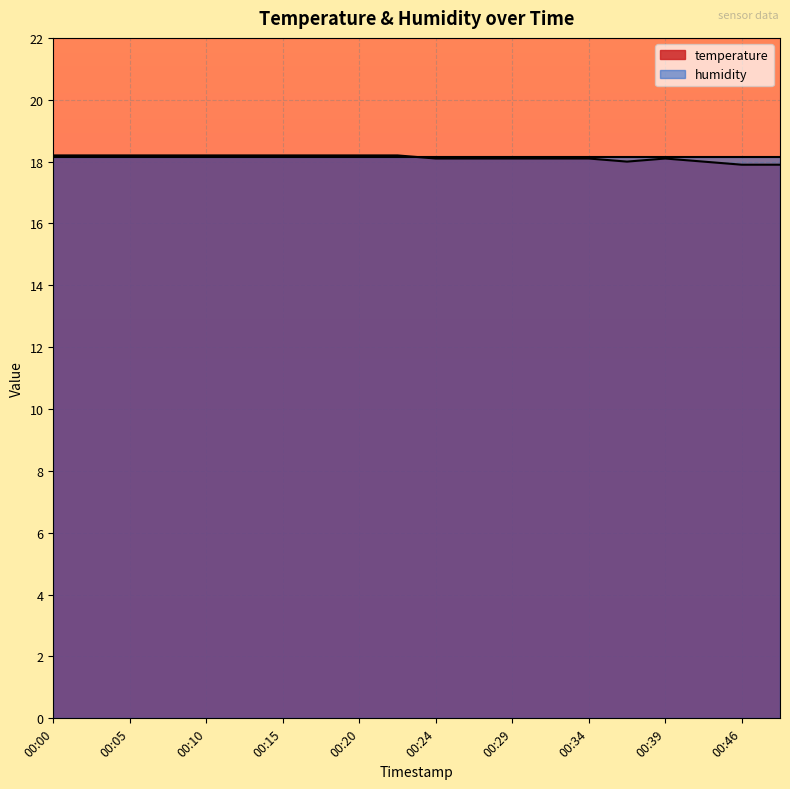

Reading right to left, extract all data points from this chart.

17.9	17.9	18.0	18.1	18.0	18.1	18.1	18.1	18.1	18.1	18.2	18.2	18.2	18.2	18.2	18.2	18.2	18.2	18.2	18.2